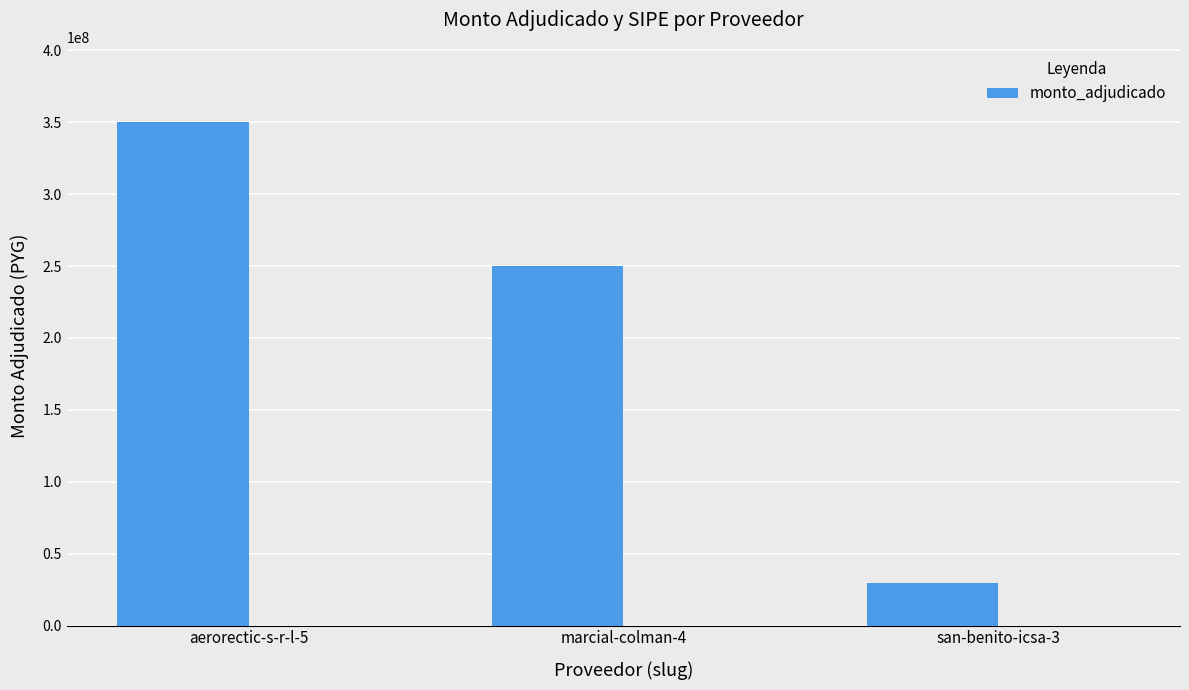

Which has a higher value, aerorectic-s-r-l-5 or marcial-colman-4?

aerorectic-s-r-l-5